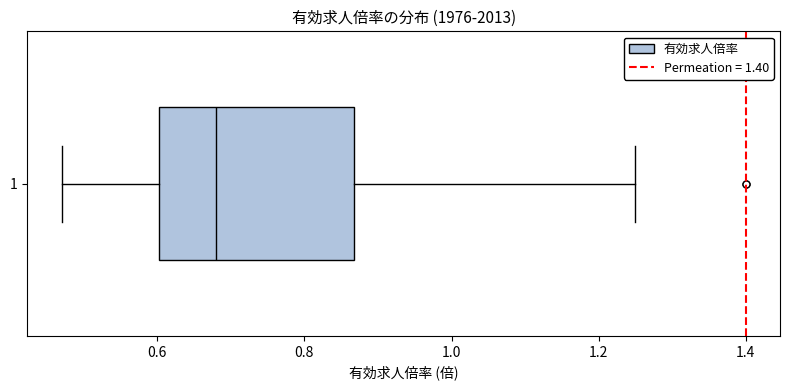

Transcribe this box plot: give where the median line is, the range the box spans, and where the two whiskers end, as read against the x-axis. The values are not printed on the chart, so give them approximately, as read against the axis.

median 0.68, box 0.60 to 0.86, whiskers 0.48 to 1.26